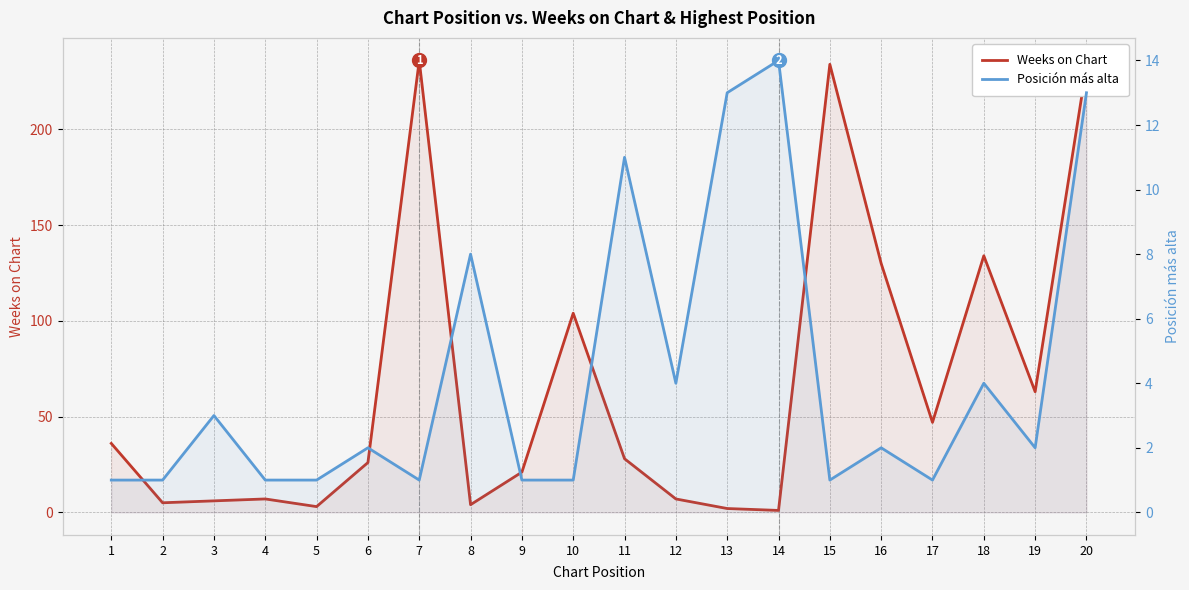

What is the difference between the Posición más alta values at 10 and 3?

2